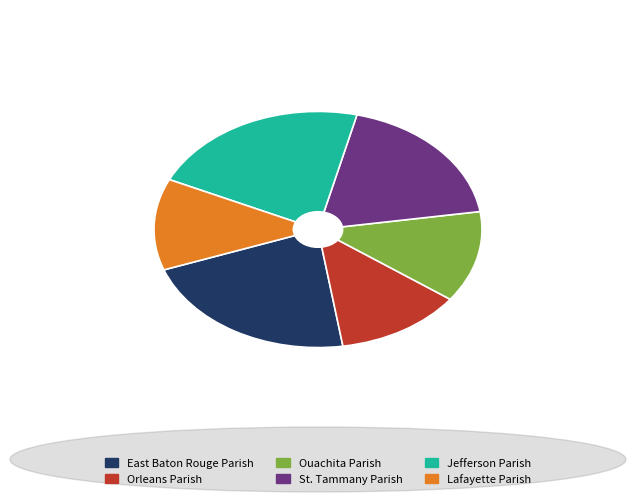

True or false: Jefferson Parish accounts for 22% of the total.

True